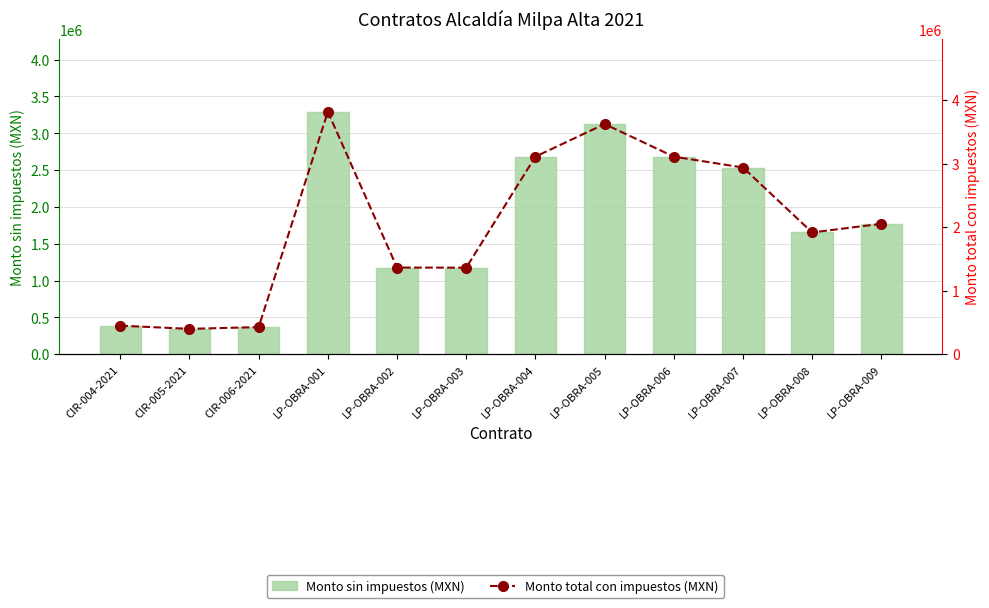

How many data points in Monto total con impuestos (MXN) are less than 2054128?

6